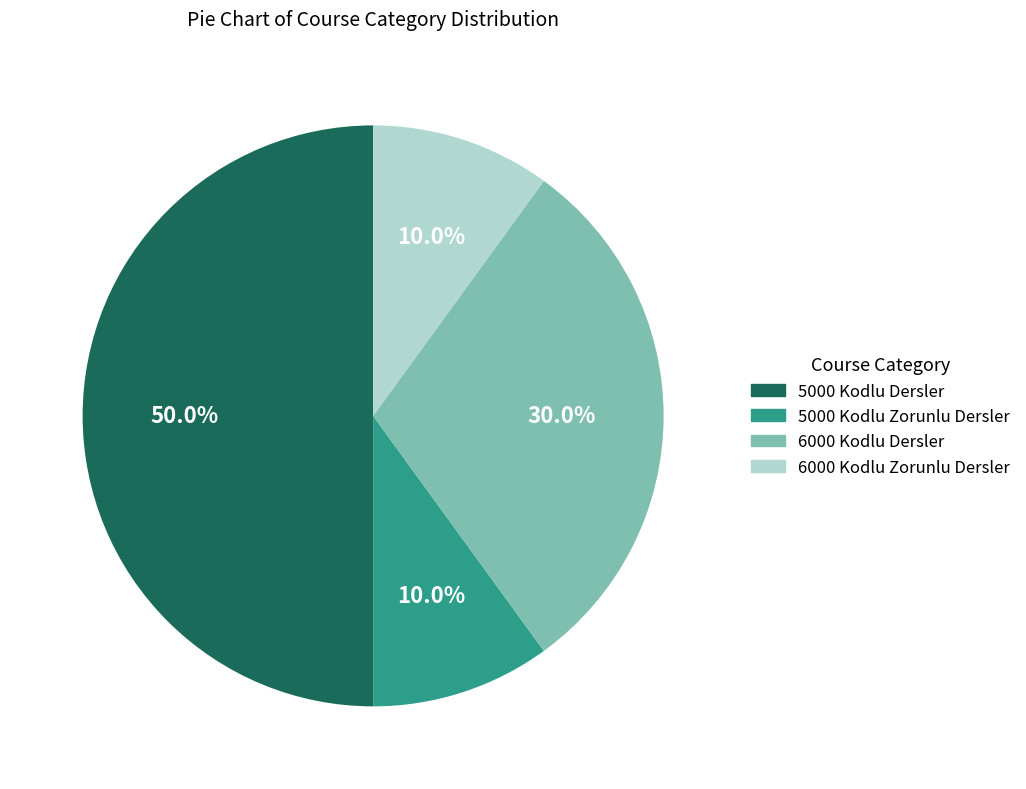

Approximately how many times larger is the value at 6000 Kodlu Dersler compared to 5000 Kodlu Zorunlu Dersler?

3.0